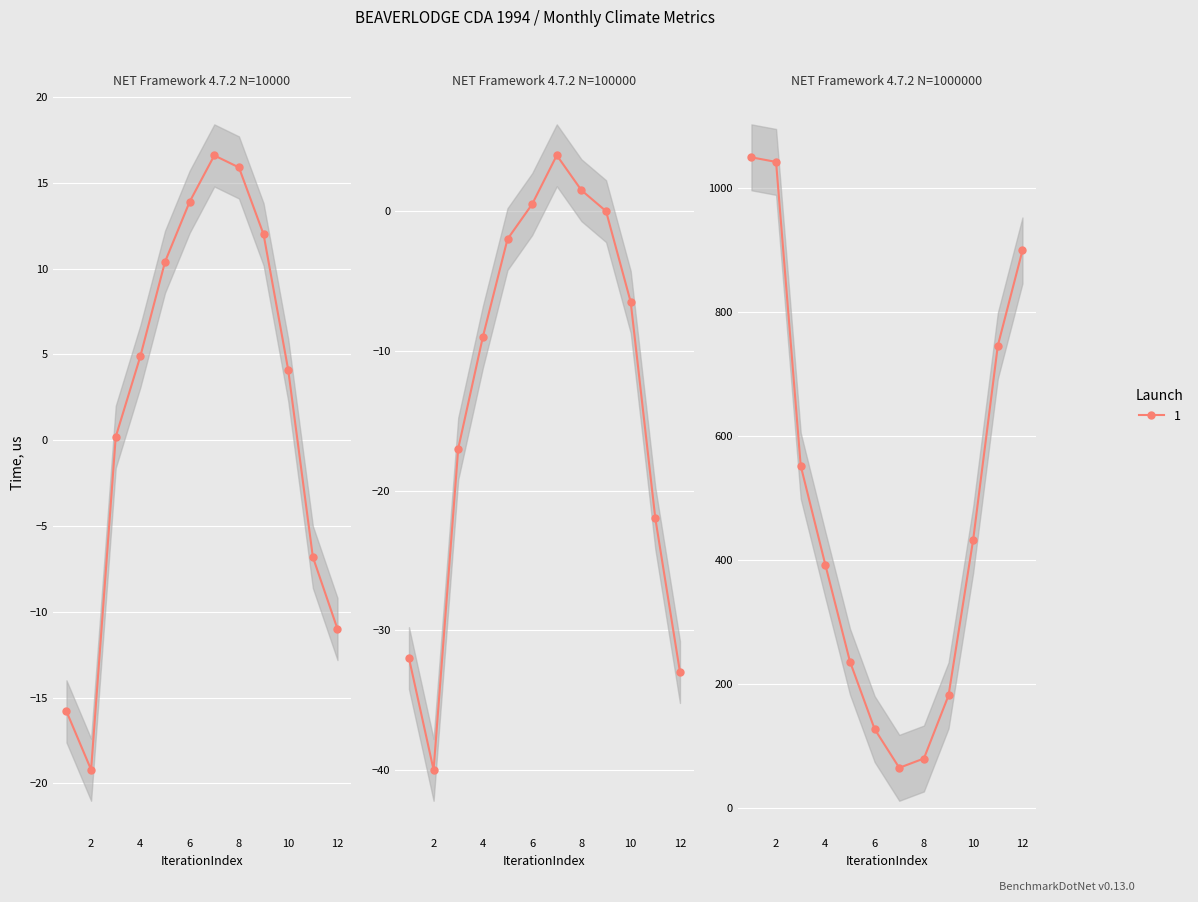

The Tn series shows -2.0 at 5. True or false?

True